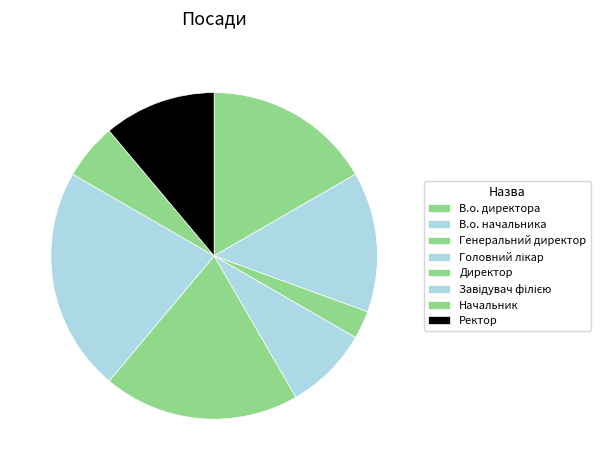

Is the sum of Головний лікар and Ректор greater than half?

No